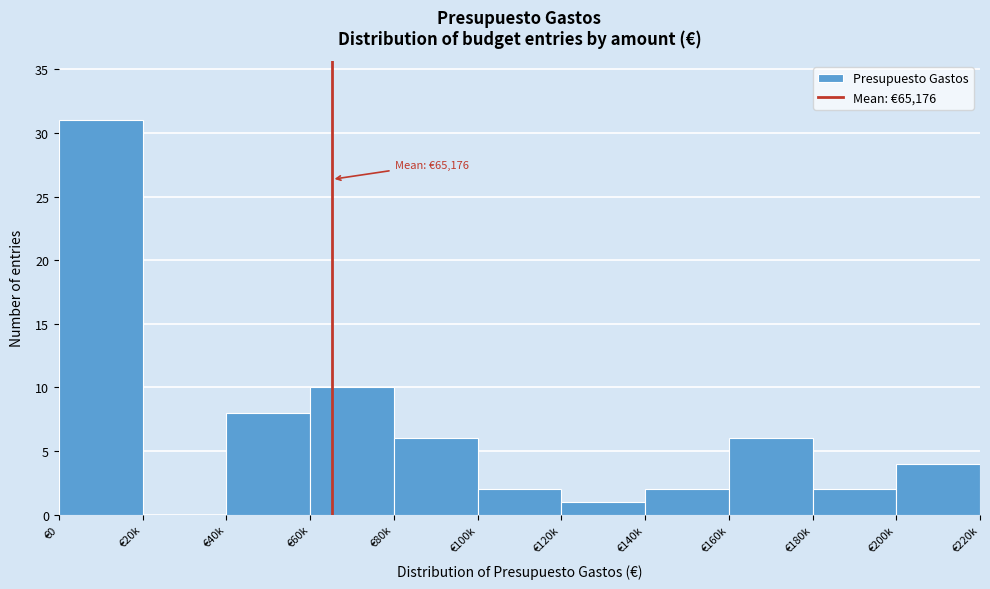

Reading left to right, extract all data points from this chart.

€0=31	€20k=0	€40k=8	€60k=10	€80k=6	€100k=2	€120k=1	€140k=2	€160k=6	€180k=2	€200k=4